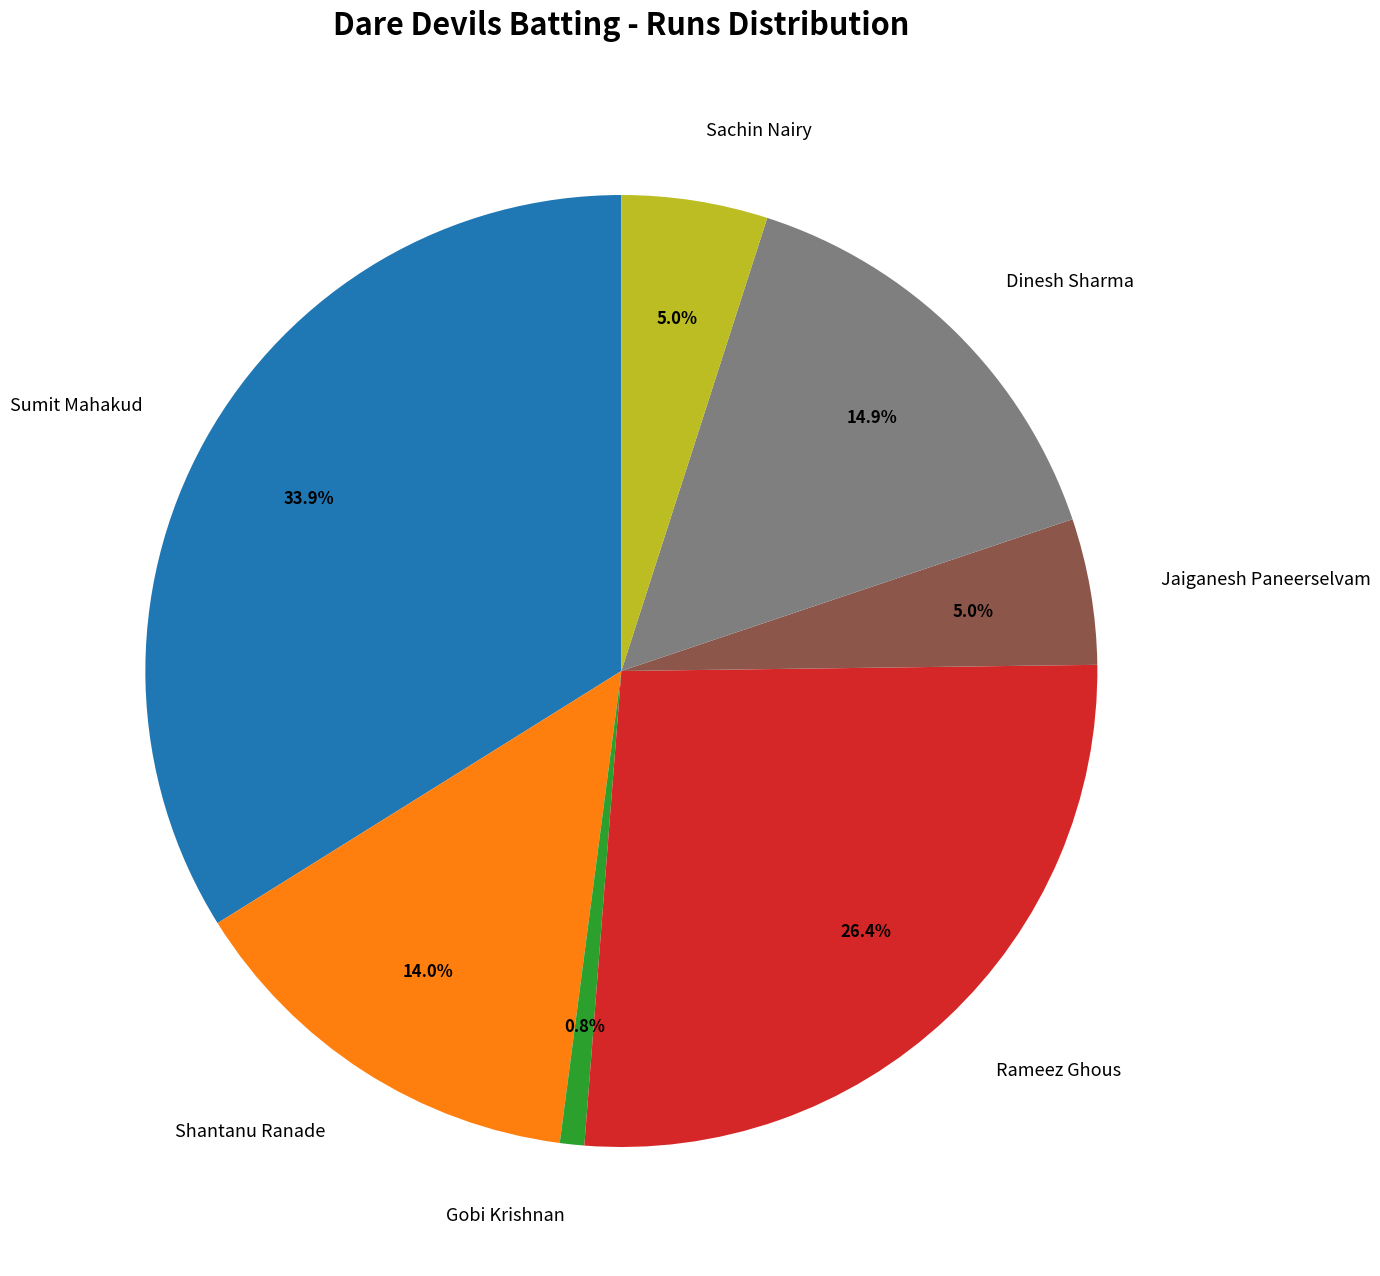

Is the sum of Gobi Krishnan and Sachin Nairy greater than half?

No